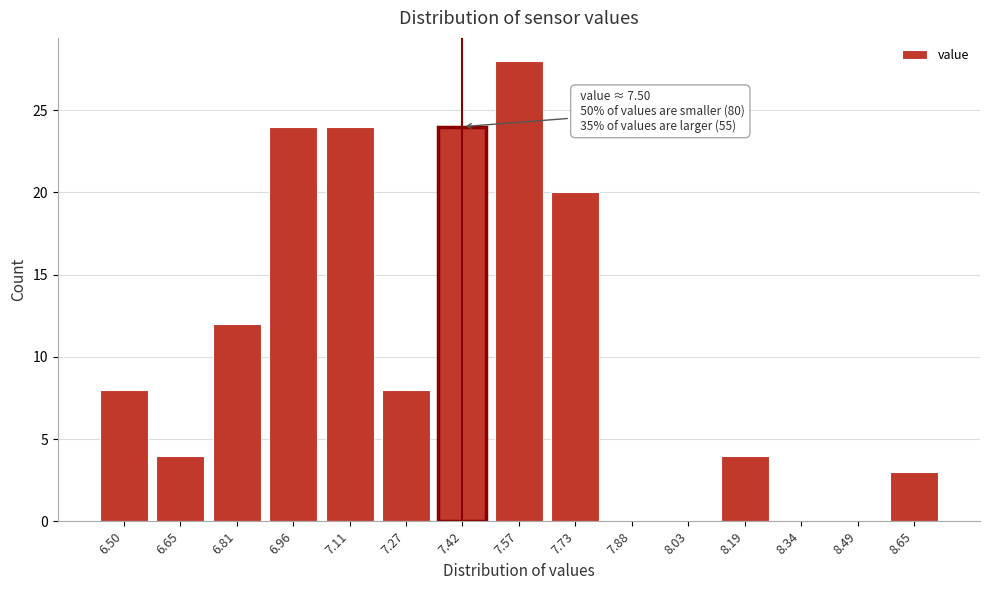

Reading right to left, extract all data points from this chart.

8.65=3	8.49=0	8.34=0	8.19=4	8.03=0	7.88=0	7.73=20	7.57=28	7.42=24	7.27=8	7.11=24	6.96=24	6.81=12	6.65=4	6.50=8